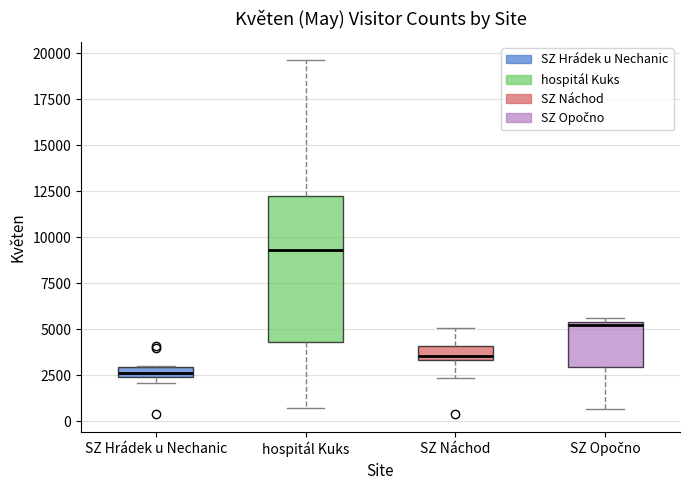

Comparing the boxes themselves (not the whiskers), which one is the tallest?

hospitál Kuks